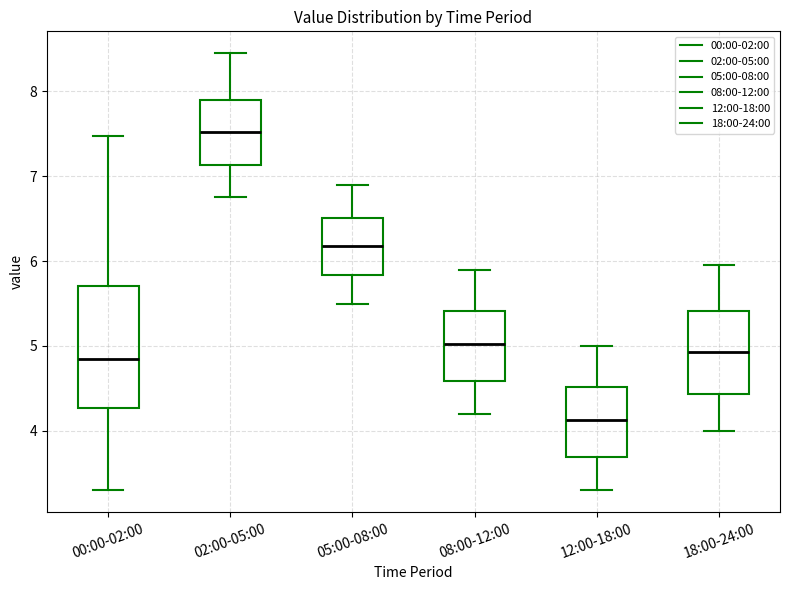

Comparing the boxes themselves (not the whiskers), which one is the tallest?

00:00-02:00